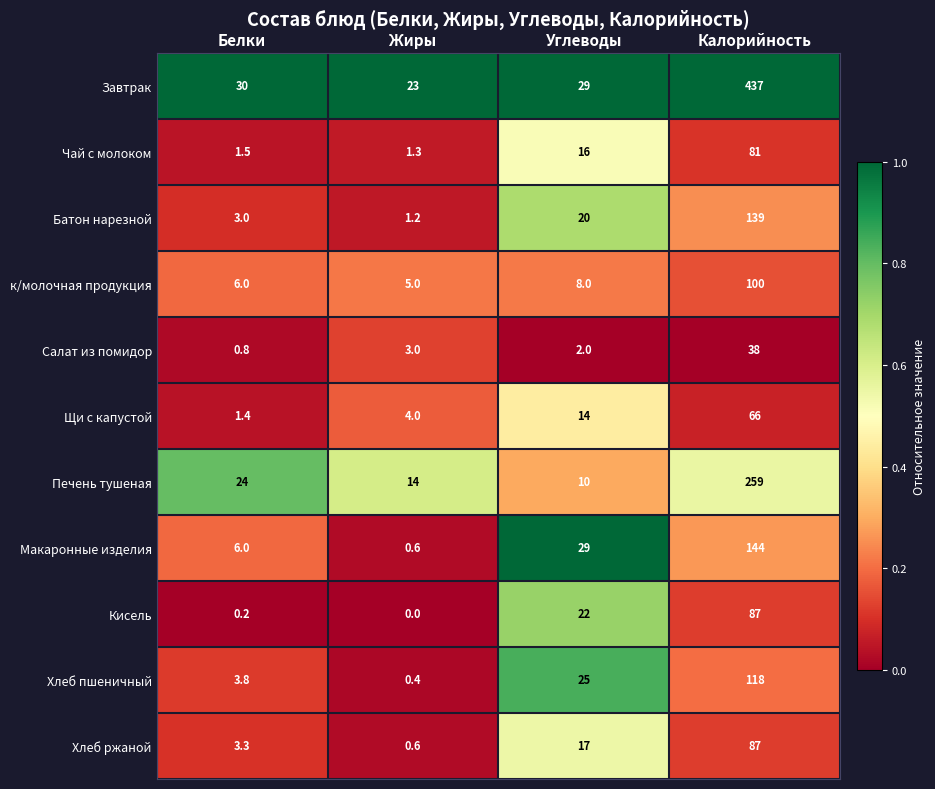

At which category does the chart reach its minimum across all series?

Жиры